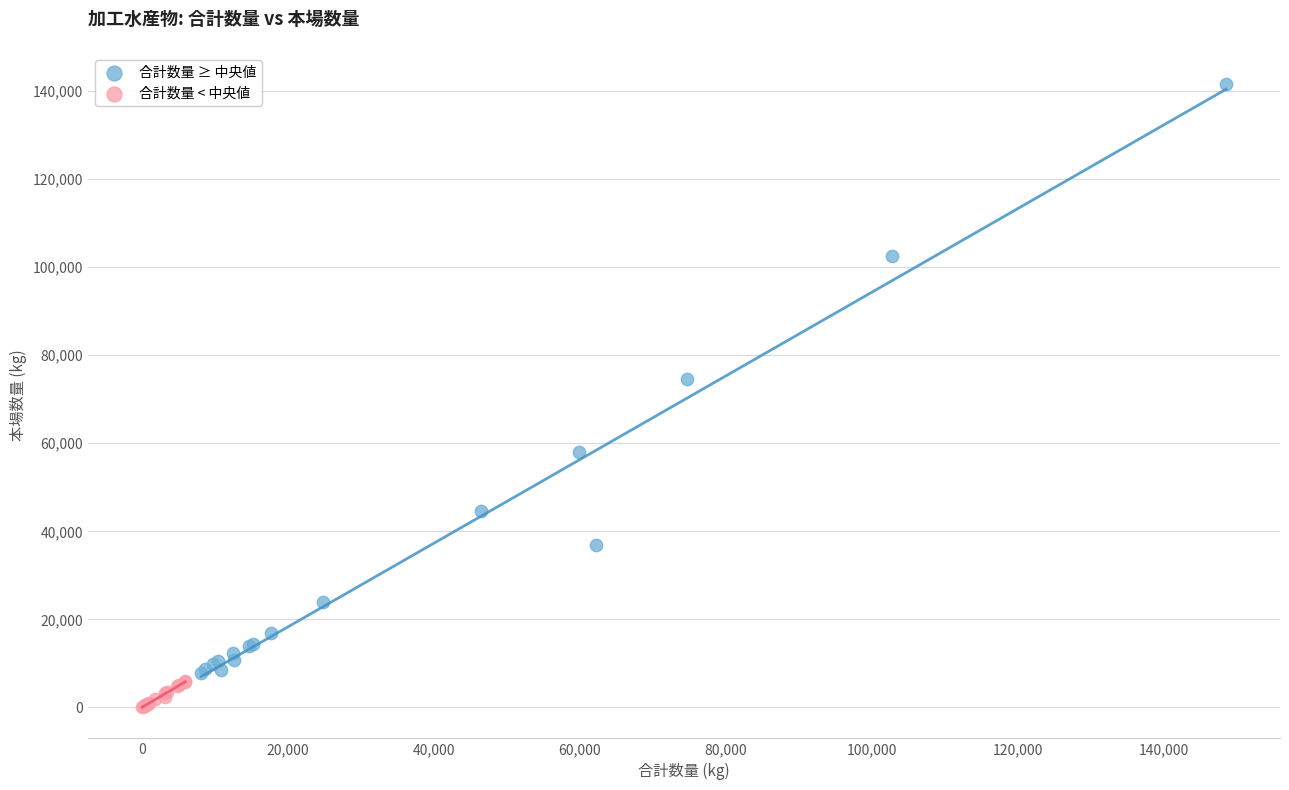

Which series contains the lowest Y value?

合計数量 < 中央値